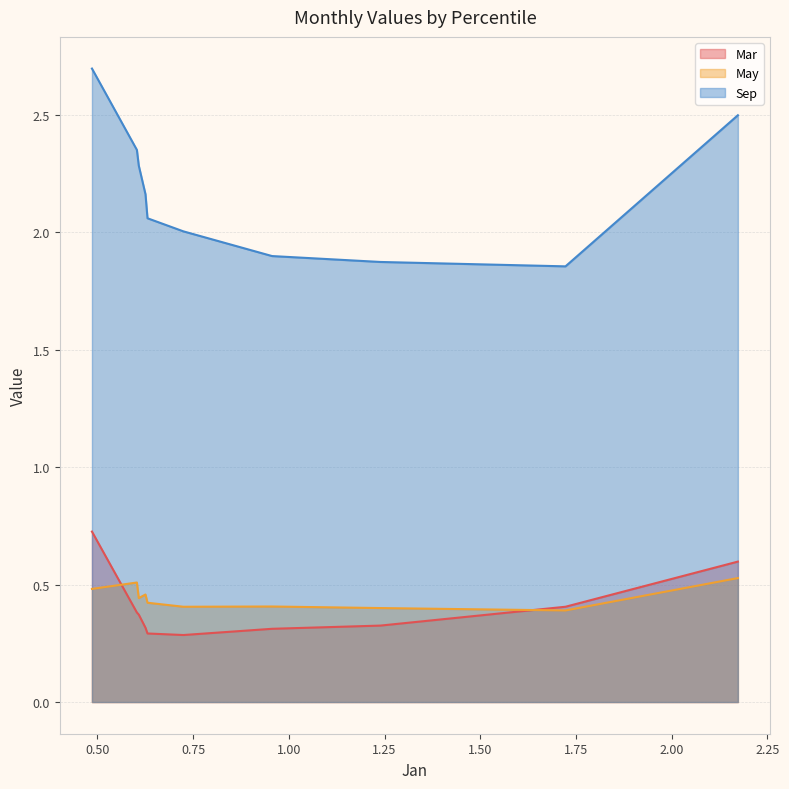

What is the value of the May point at the 6th from the left?

0.4